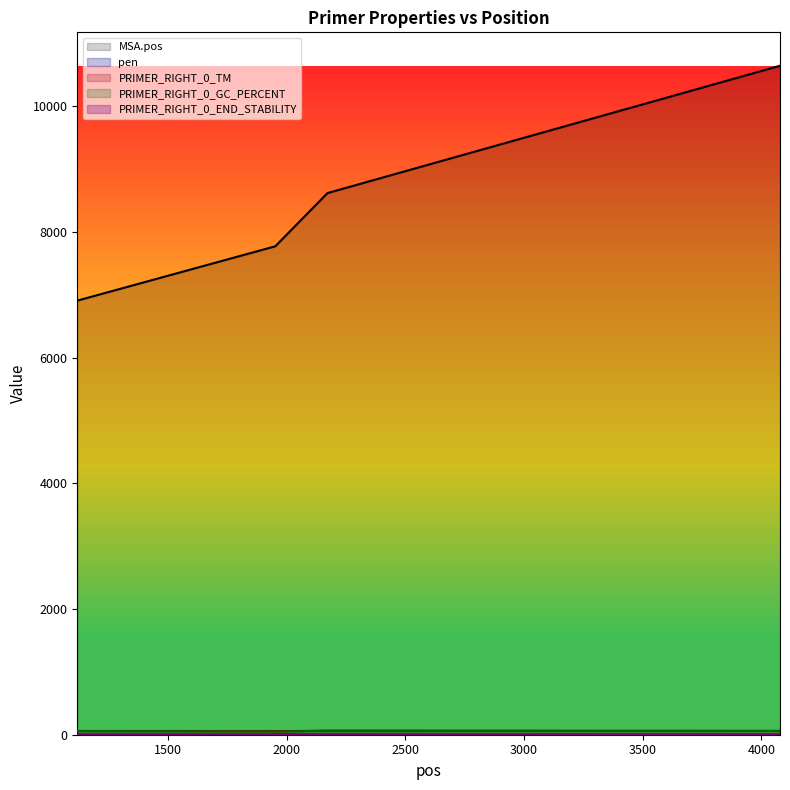

How many lines are shown in the chart?

5